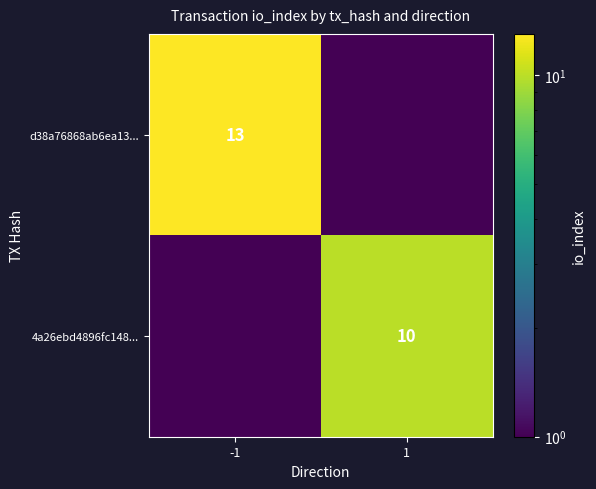

True or false: d38a76868ab6ea13... has a value of 19.2 at -1.

False